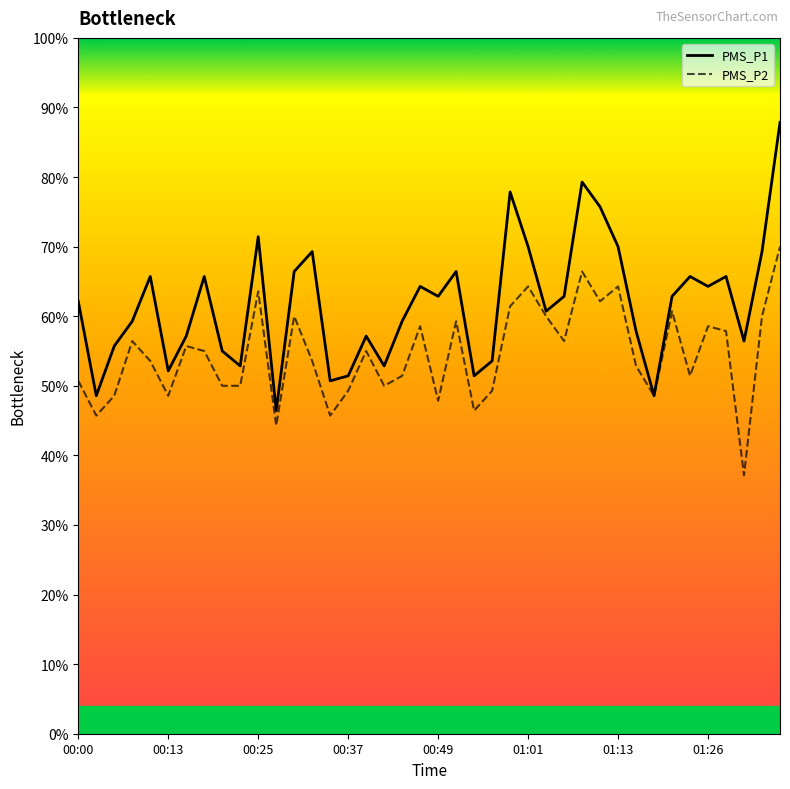

True or false: PMS_P1 has more than 2 points higher than both neighbors.

True